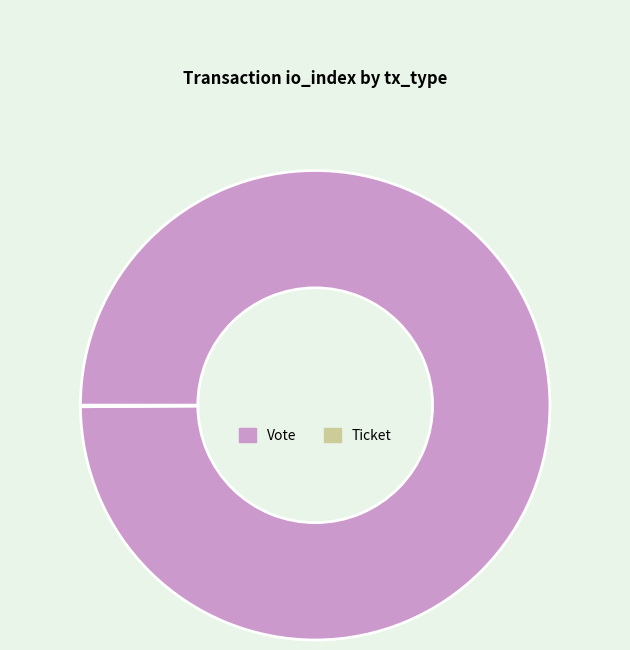

What is the largest slice in the pie chart?

Vote